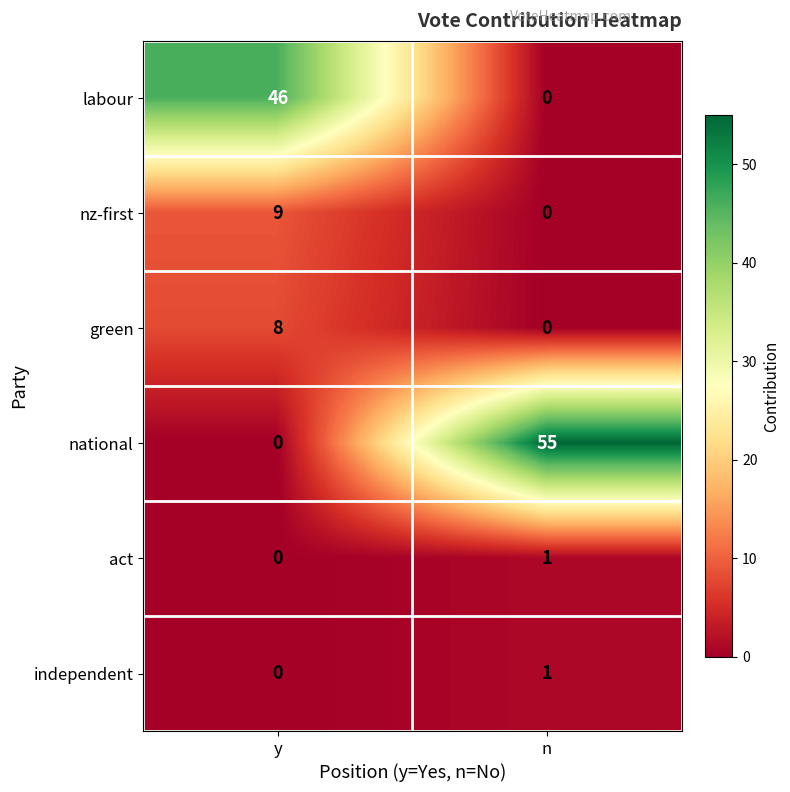

Which label corresponds to the largest value in the chart?

n